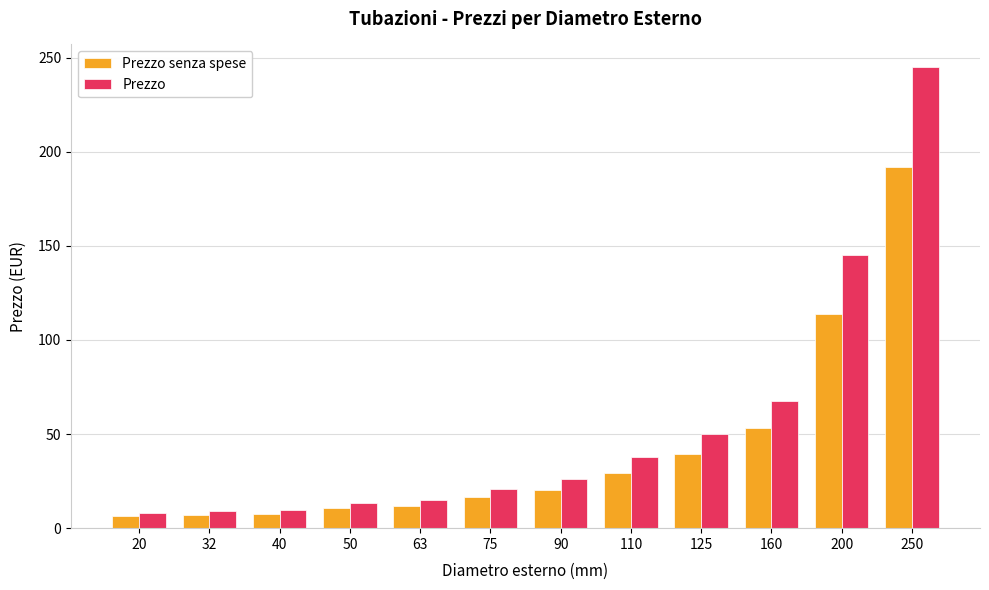

Are the bars grouped side by side (vs. stacked)?

Yes